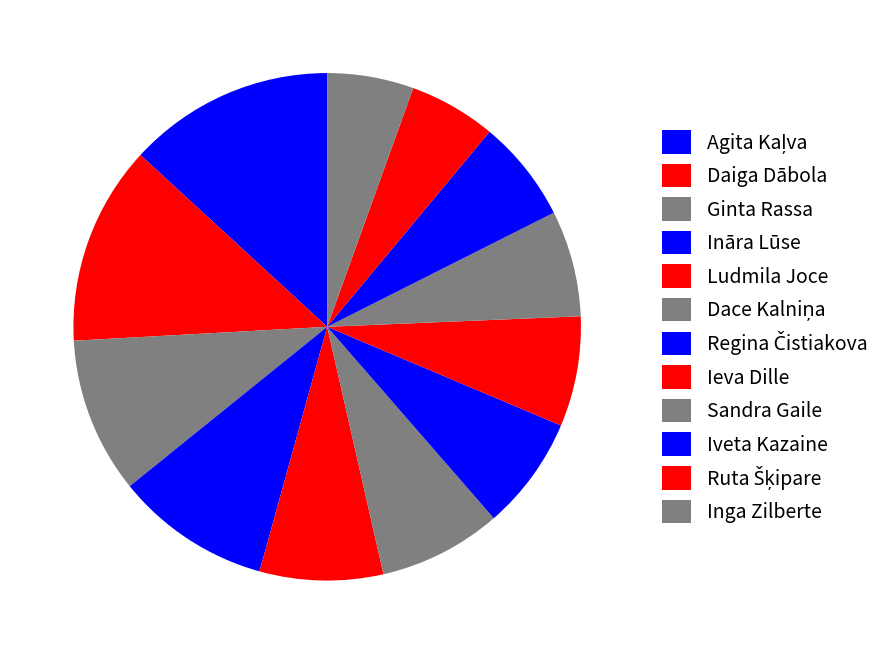

To the nearest percent, what is the difference between the largest and smallest slice percentages?

8%